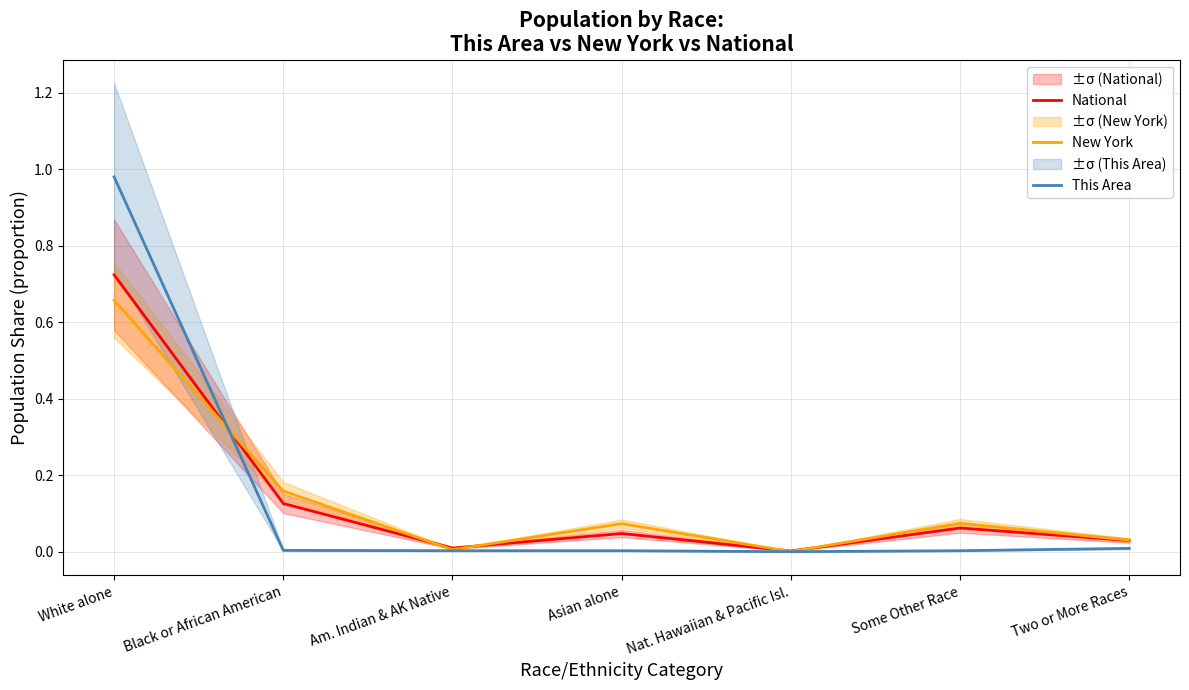

What is the label of the 3rd point from the left?

Am. Indian & AK Native